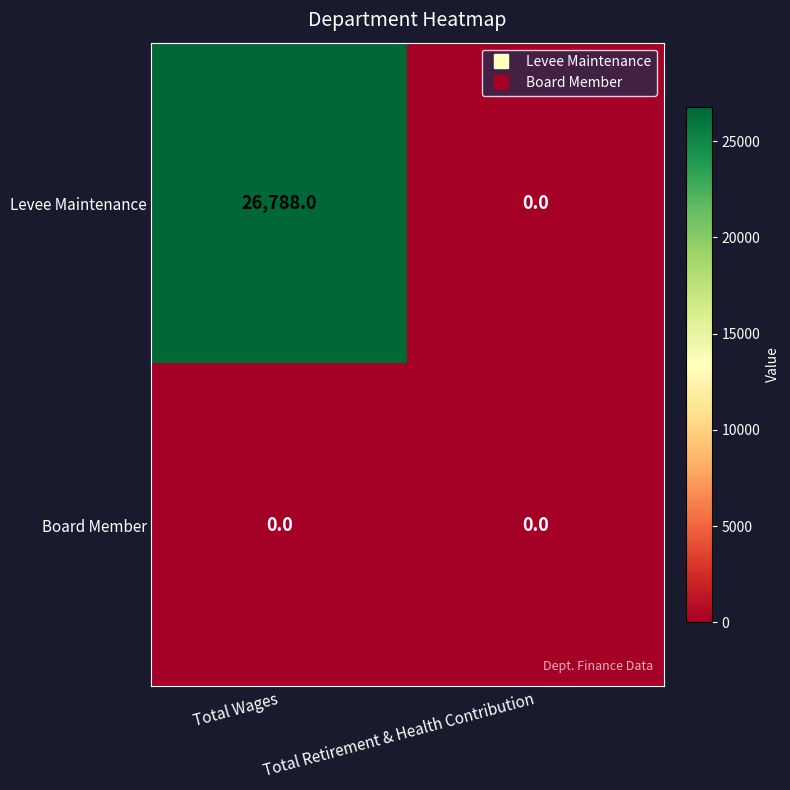

List the series in order of their overall mean, lowest first.

Board Member, Levee Maintenance